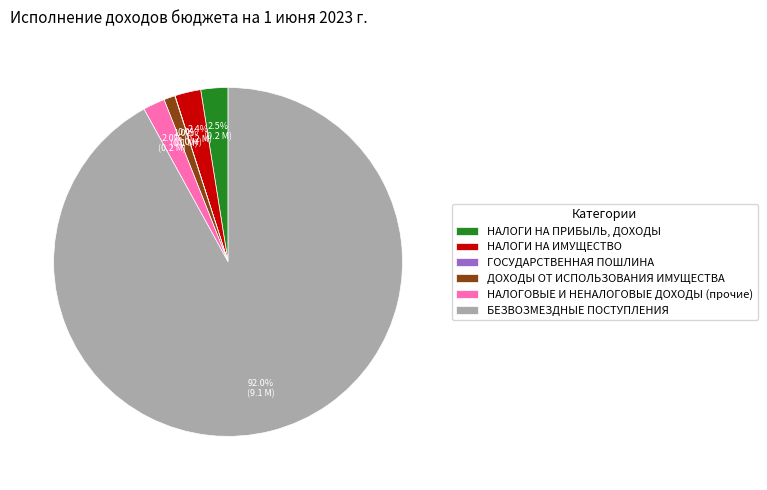

Is there a majority slice in this chart?

Yes